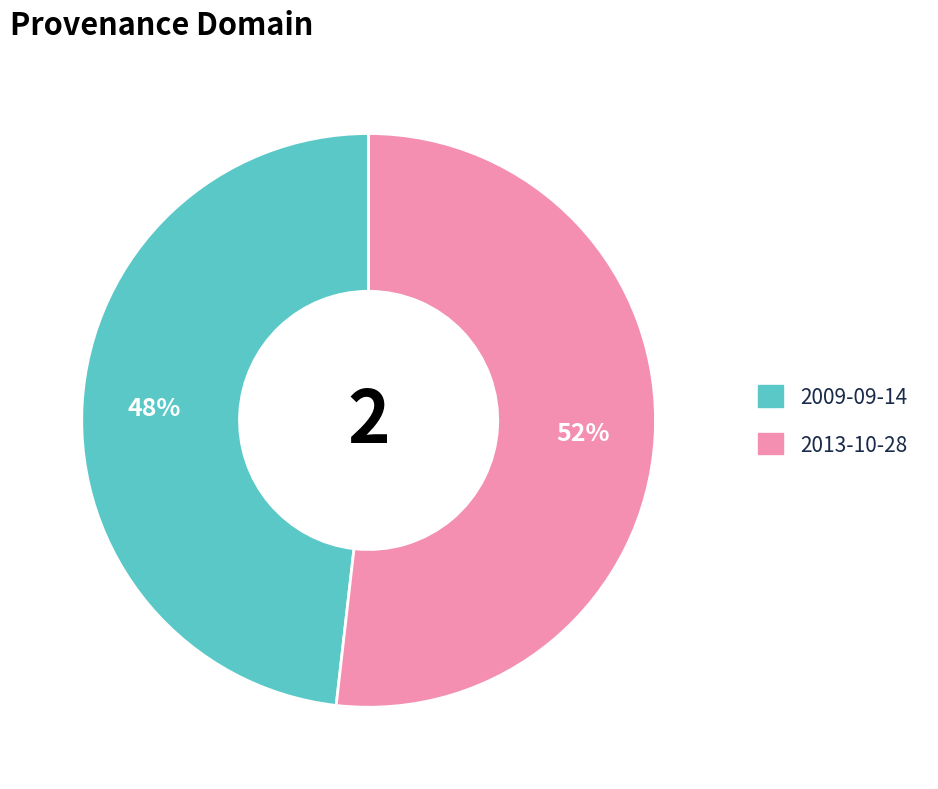

How many slices are in this pie chart?

2